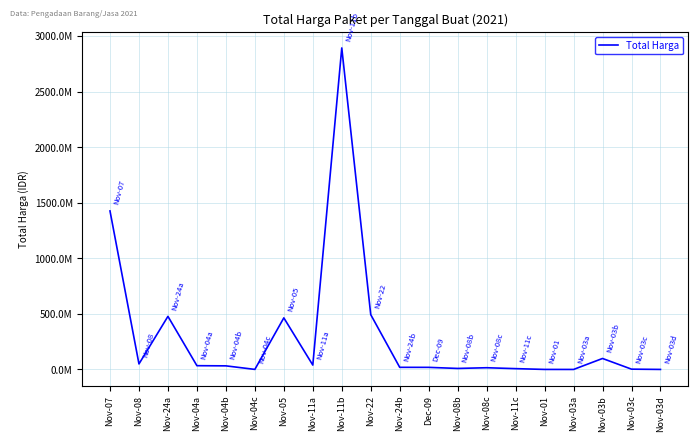

Where is the first local maximum?

Nov-24a